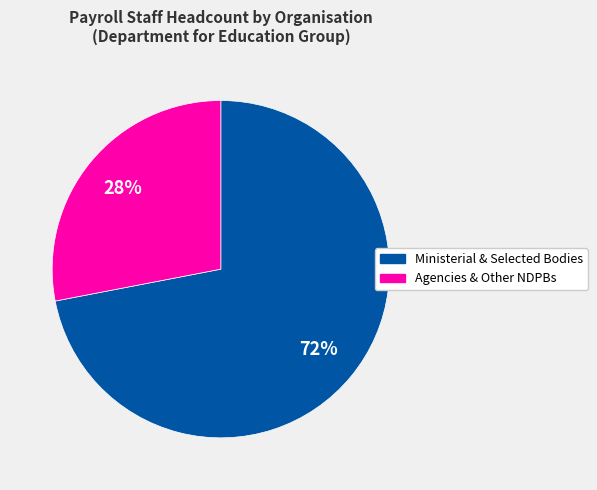

To the nearest percent, what portion does Ministerial & Selected Bodies represent?

72%